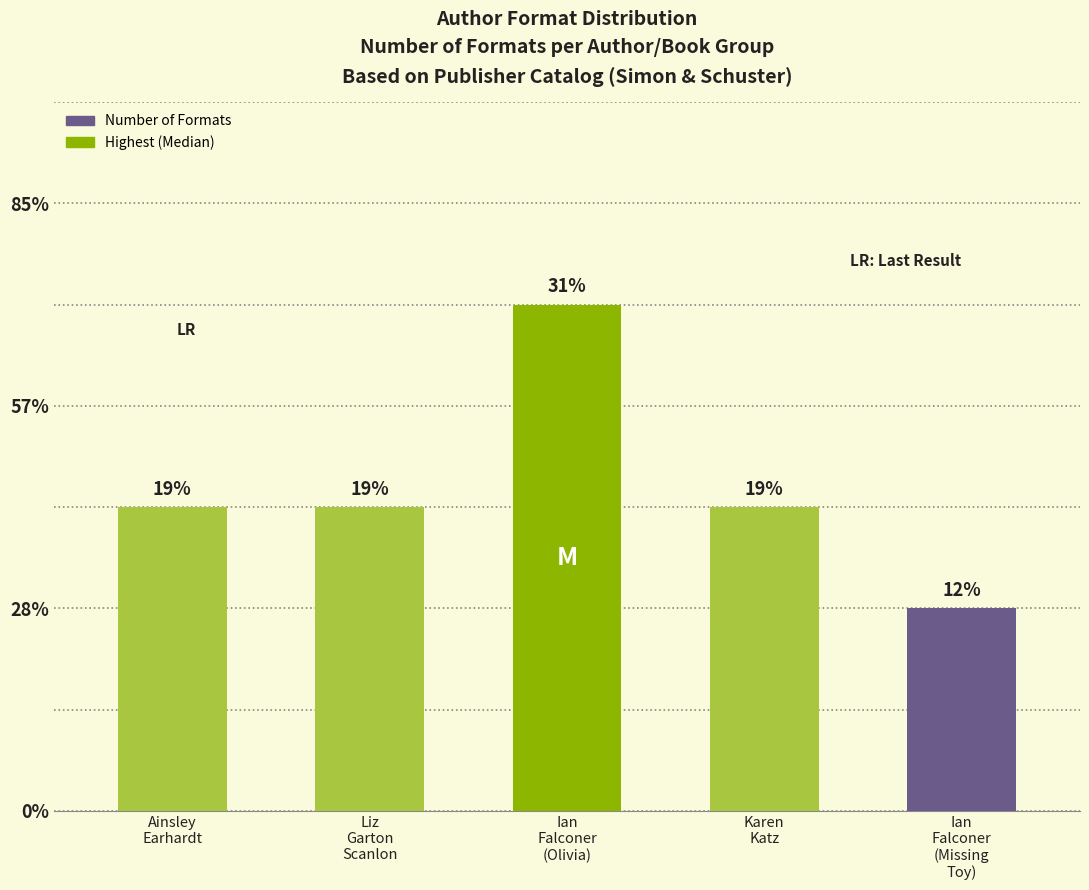

Are the bars horizontal?

No